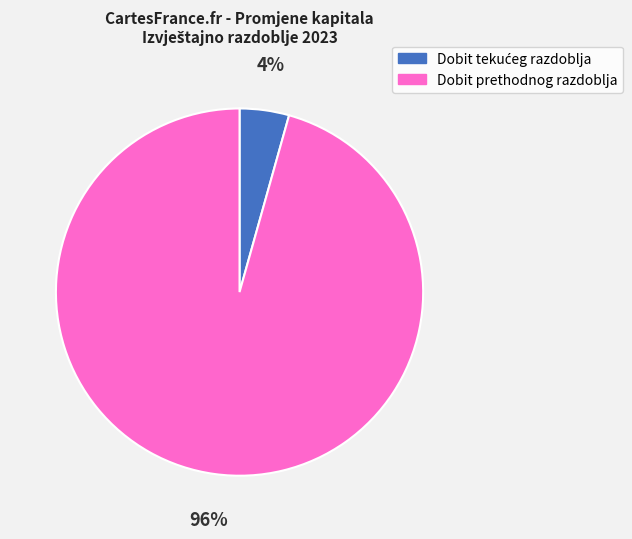

To the nearest percent, what is the average slice percentage?

50%